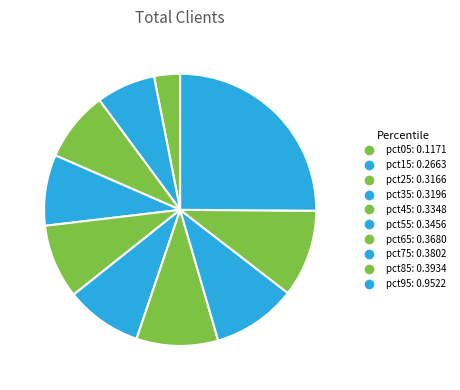

Rank the categories by value from highest to lowest.

pct95, pct85, pct75, pct65, pct55, pct45, pct35, pct25, pct15, pct05